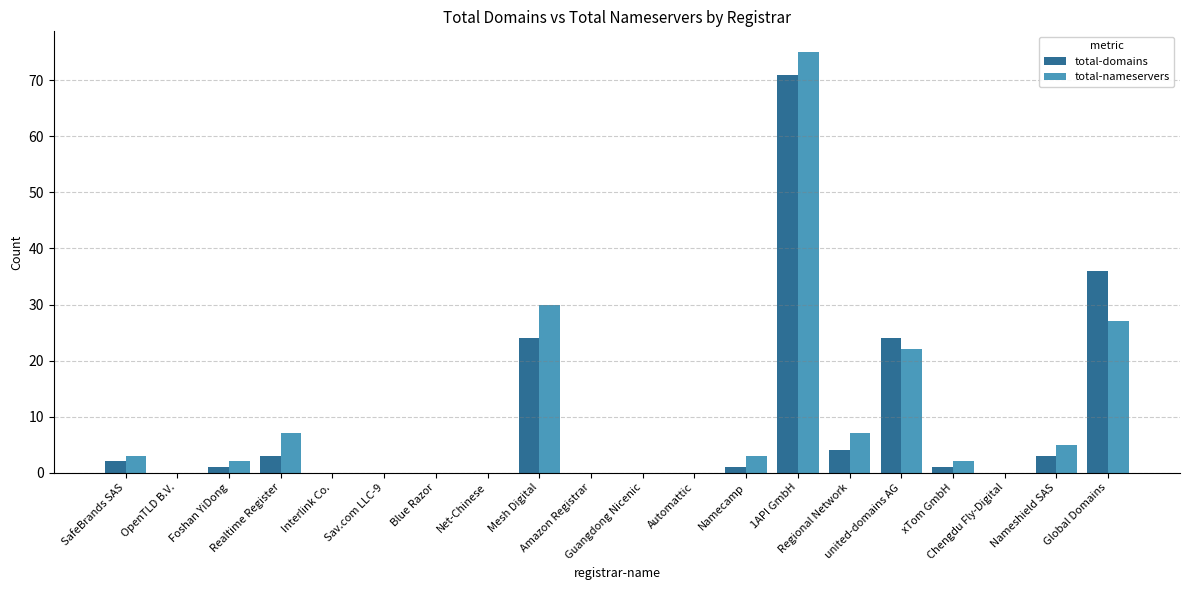

What is the sum of all total-domains values?

170